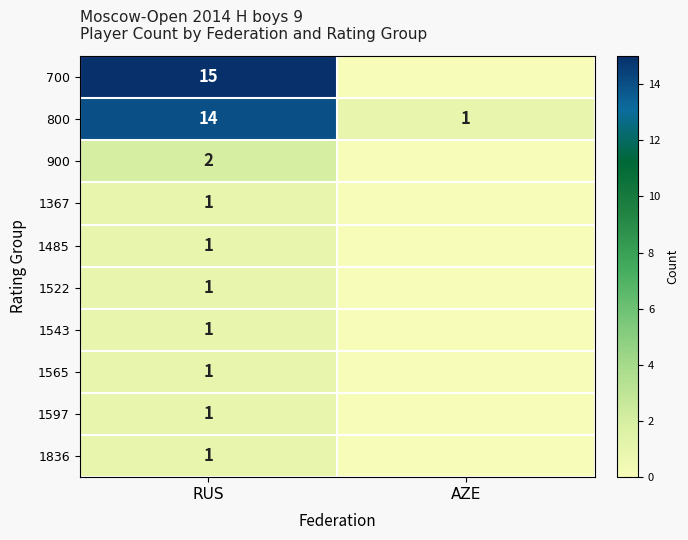

The 700 series shows 22 at RUS. True or false?

False